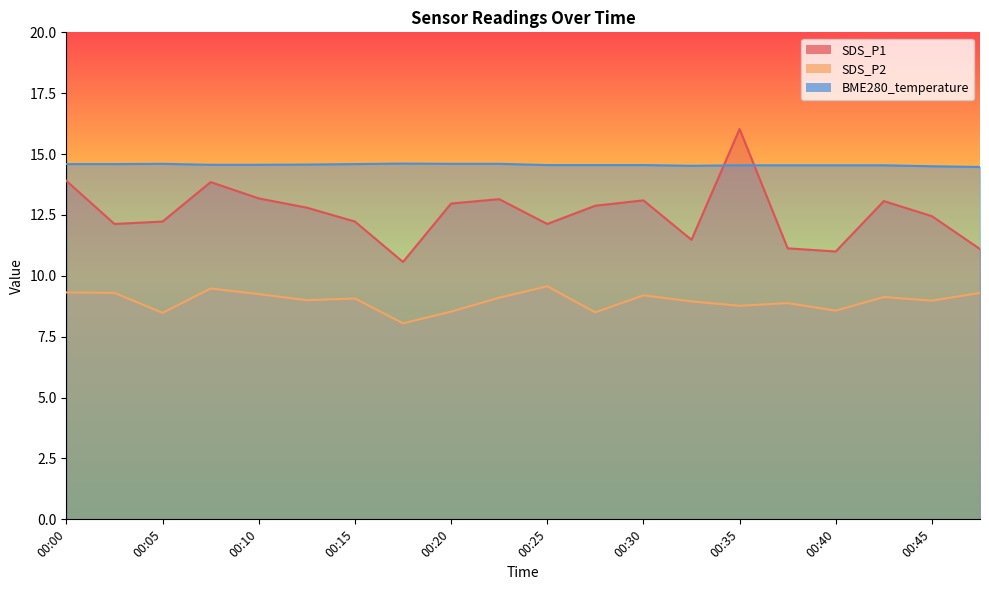

True or false: SDS_P2 and SDS_P1 cross at least once.

False